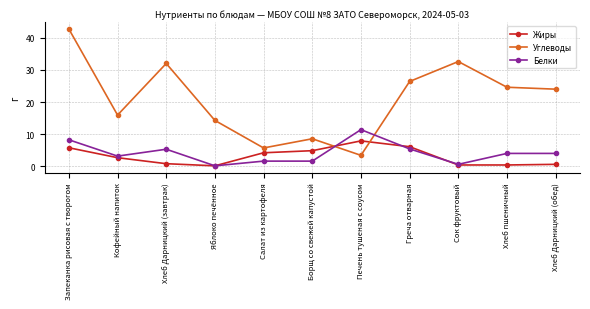

What is the sum of all Жиры values?

33.8